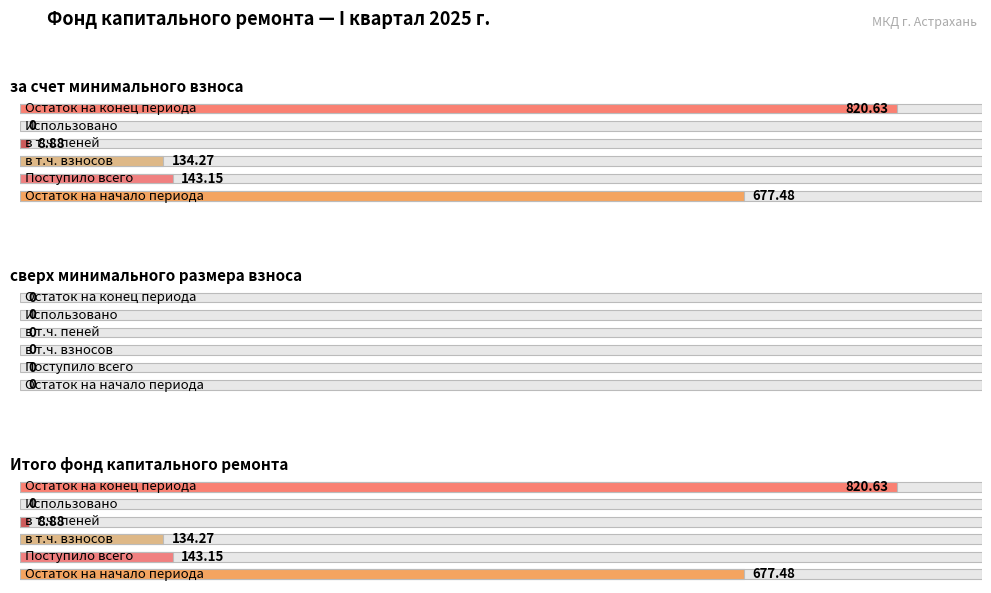

What is the label of the 3rd bar from the right?

за счет минимального взноса